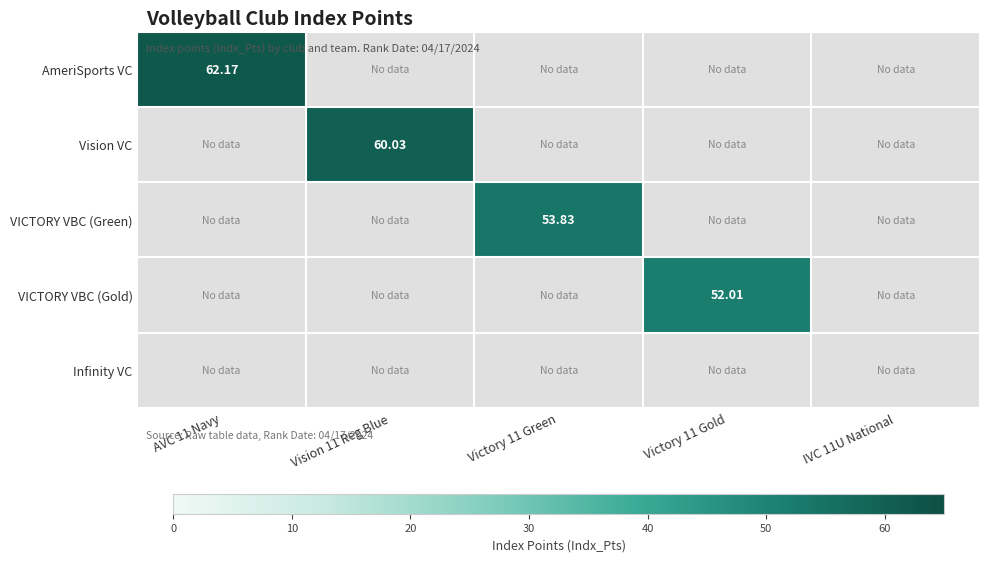

True or false: Vision VC has a value of -1.0 at Victory 11 Gold.

True